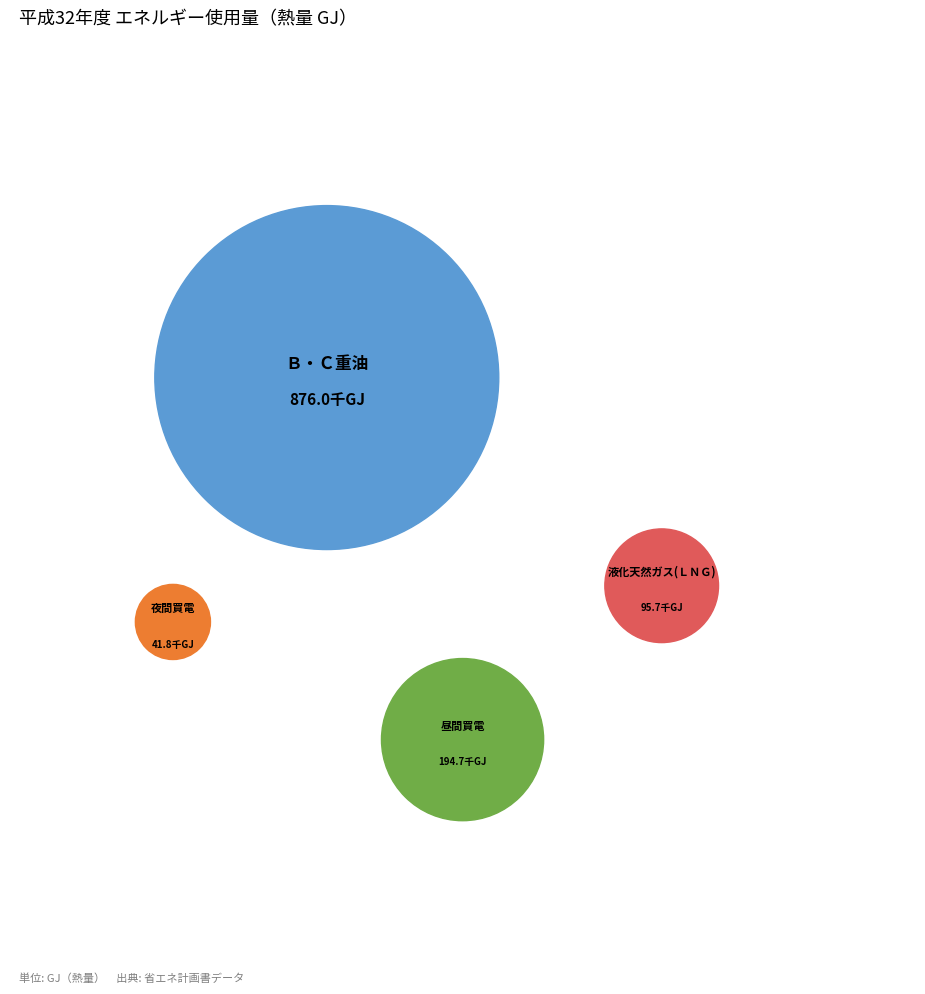

What percentage is the 昼間買電 slice, to the nearest percent?

16%